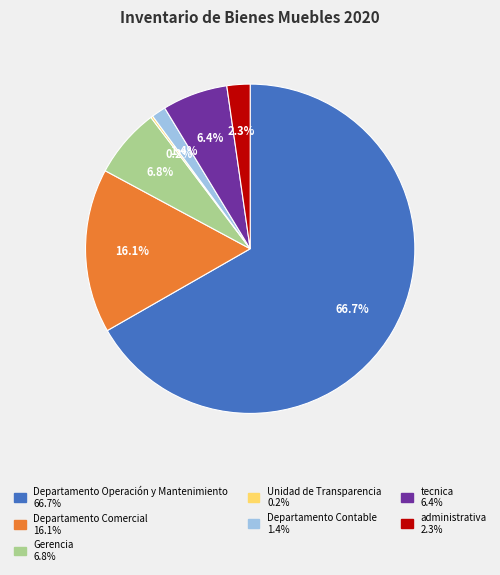

Does any single category account for the majority?

Yes